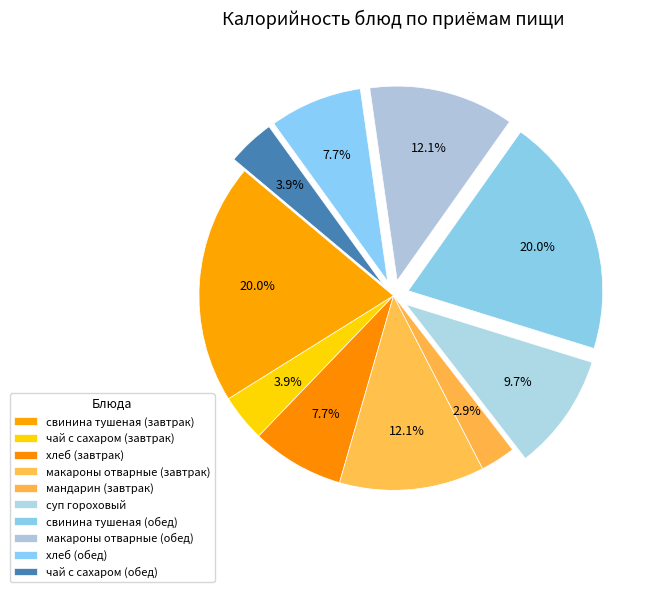

How many slices are in this pie chart?

10